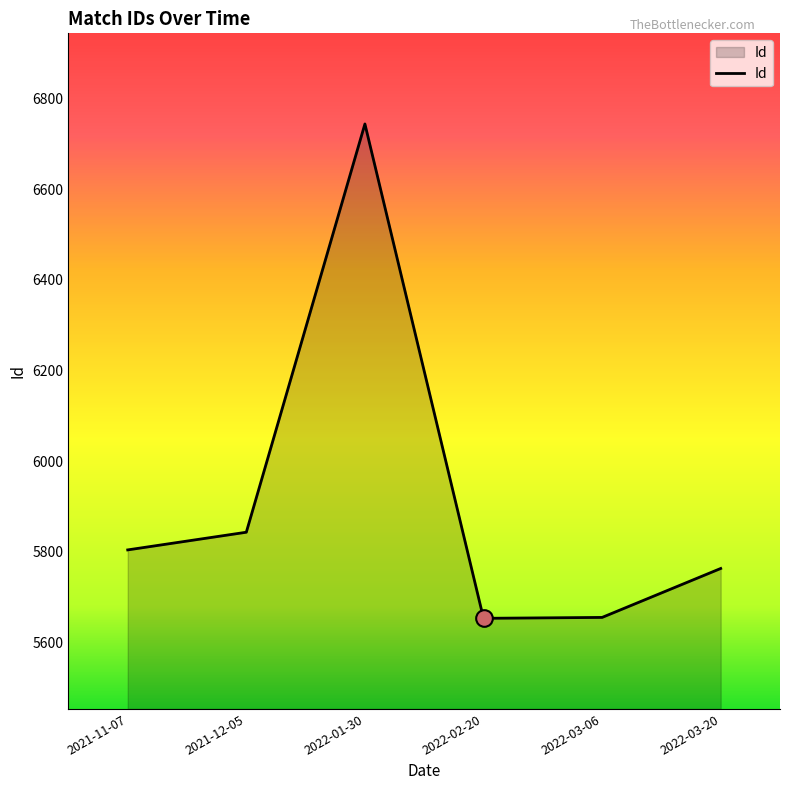

What is the difference between the maximum and minimum values?

1091